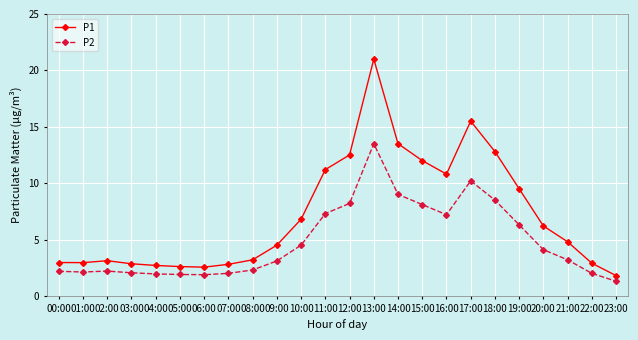

What is the maximum value for P1?

21.0